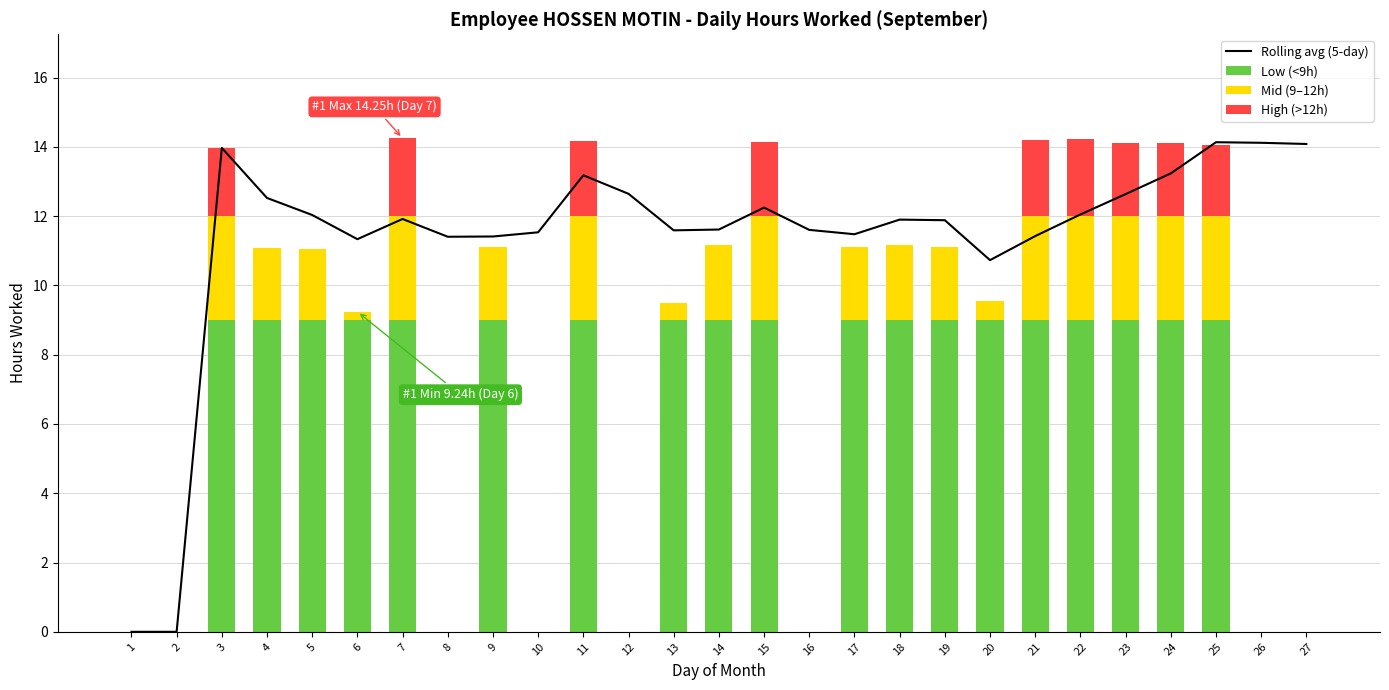

Which series has the largest range (max minus min)?

Rolling avg (5-day)